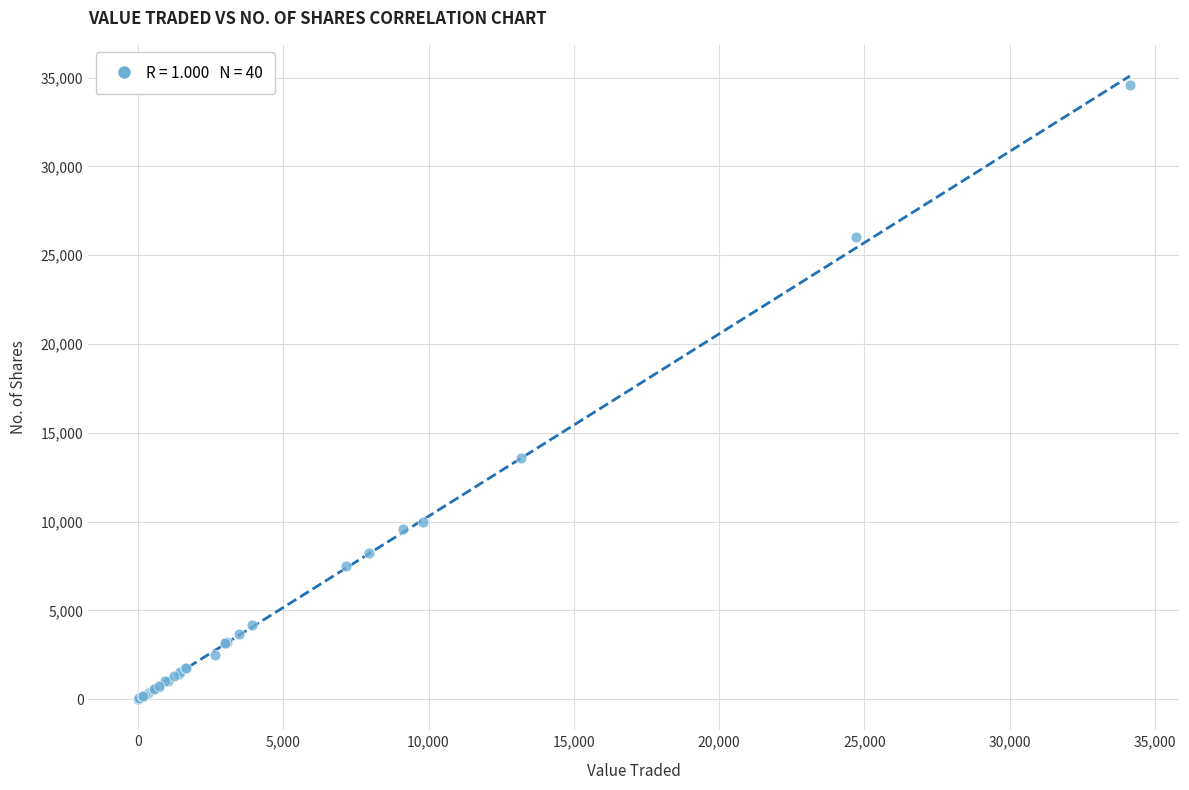

What Y value in the scatter plot is closest to 17294?

13600